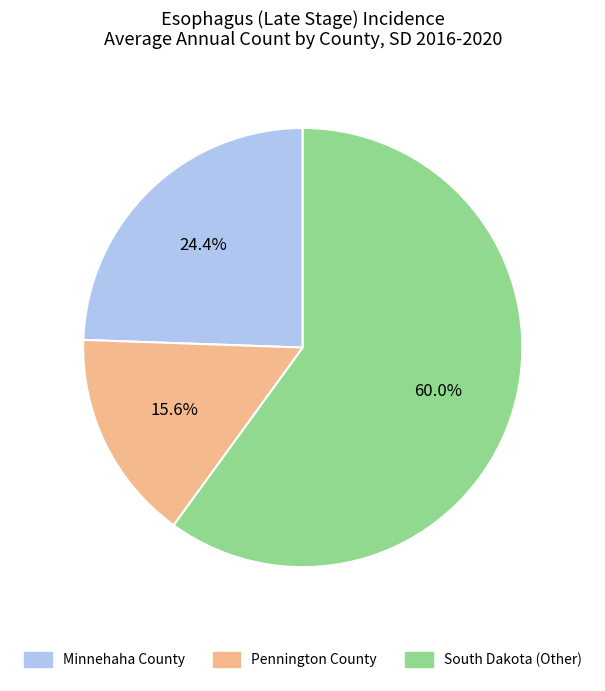

How much of the chart is everything except South Dakota (Other)?

40.0%